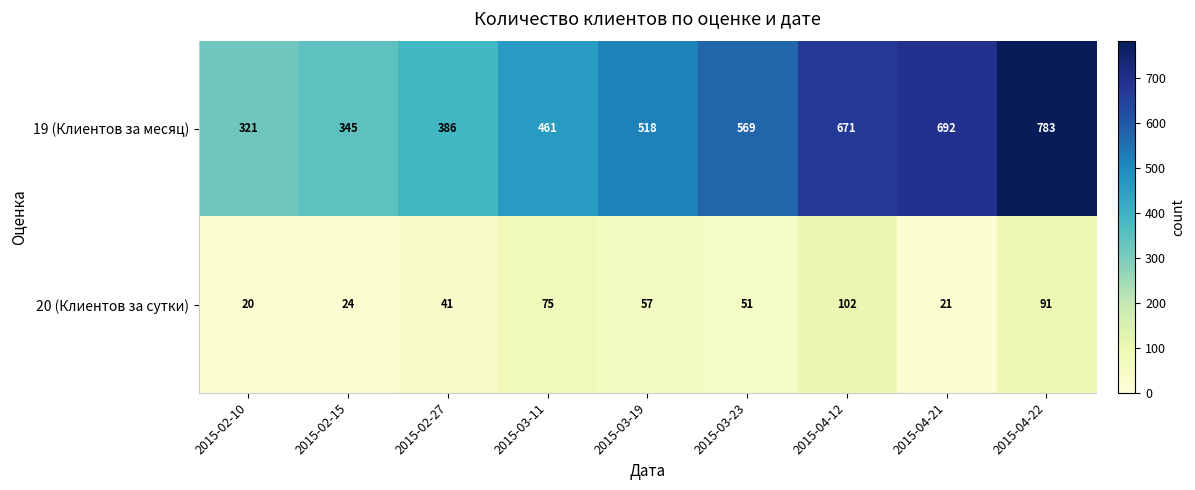

Rank the series by their maximum value, from highest to lowest.

19 (Клиентов за месяц), 20 (Клиентов за сутки)